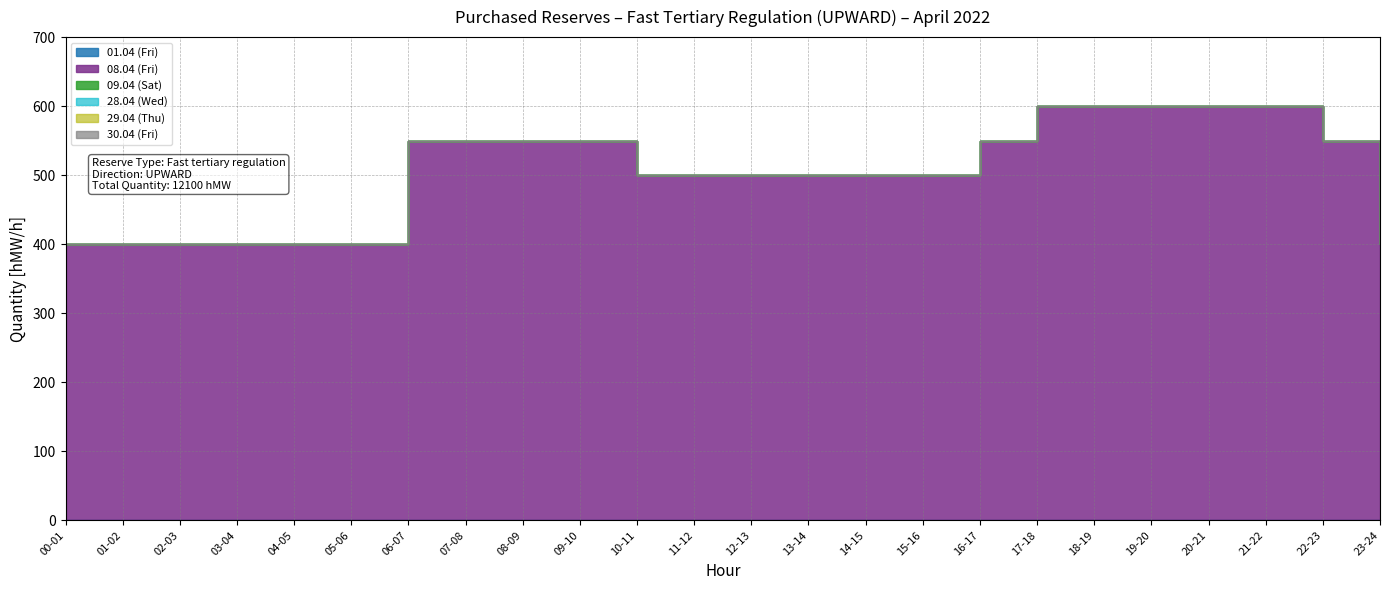

True or false: 28.04 (Wed) and 09.04 (Sat) intersect in this chart.

False